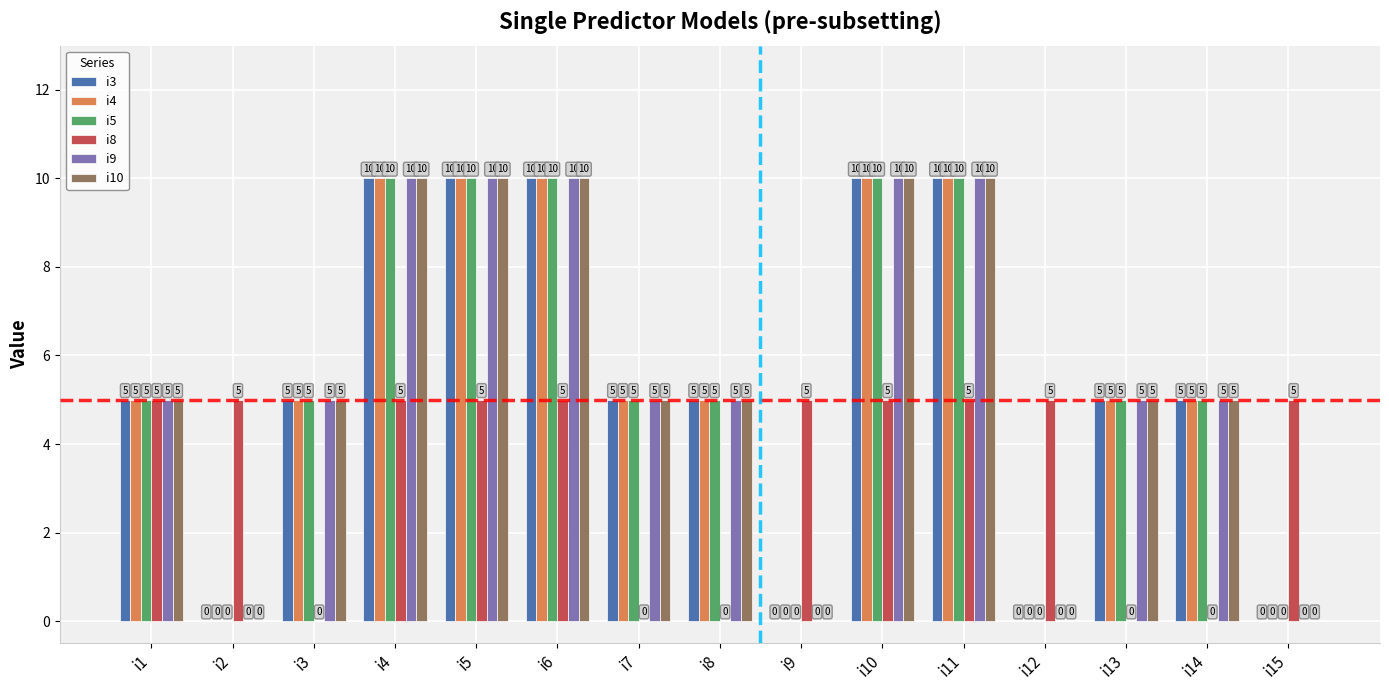

Reading right to left, list all the values displayed in this chart.

i3: i15=0	i14=5	i13=5	i12=0	i11=10	i10=10	i9=0	i8=5	i7=5	i6=10	i5=10	i4=10	i3=5	i2=0	i1=5
i4: i15=0	i14=5	i13=5	i12=0	i11=10	i10=10	i9=0	i8=5	i7=5	i6=10	i5=10	i4=10	i3=5	i2=0	i1=5
i5: i15=0	i14=5	i13=5	i12=0	i11=10	i10=10	i9=0	i8=5	i7=5	i6=10	i5=10	i4=10	i3=5	i2=0	i1=5
i8: i15=5	i14=0	i13=0	i12=5	i11=5	i10=5	i9=5	i8=0	i7=0	i6=5	i5=5	i4=5	i3=0	i2=5	i1=5
i9: i15=0	i14=5	i13=5	i12=0	i11=10	i10=10	i9=0	i8=5	i7=5	i6=10	i5=10	i4=10	i3=5	i2=0	i1=5
i10: i15=0	i14=5	i13=5	i12=0	i11=10	i10=10	i9=0	i8=5	i7=5	i6=10	i5=10	i4=10	i3=5	i2=0	i1=5